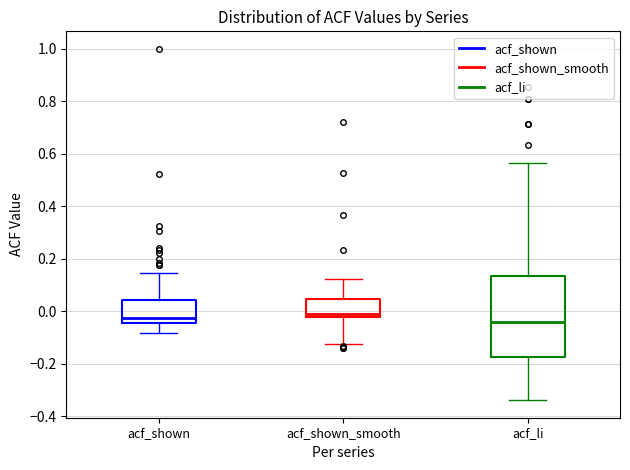

Reading left to right, transcribe this box plot: for each box, give where its median line is, the range the box spans, and where its two whiskers end, as read against the y-axis. The values are not printed on the chart, so give them approximately, as read against the axis.

acf_shown: median -0.02, box -0.04 to 0.04, whiskers -0.08 to 0.14
acf_shown_smooth: median 0.00, box -0.02 to 0.04, whiskers -0.12 to 0.12
acf_li: median -0.04, box -0.18 to 0.14, whiskers -0.34 to 0.56